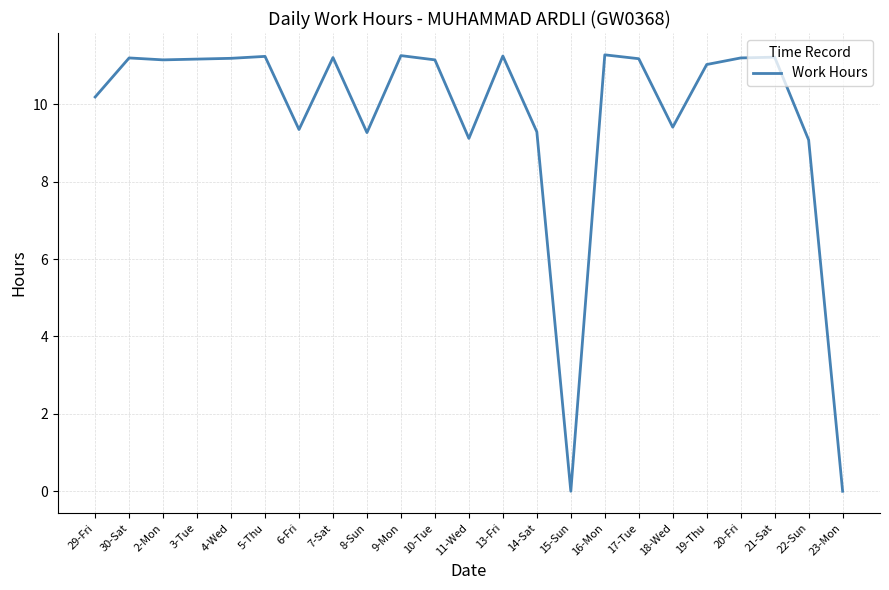

How many lines are shown in the chart?

1